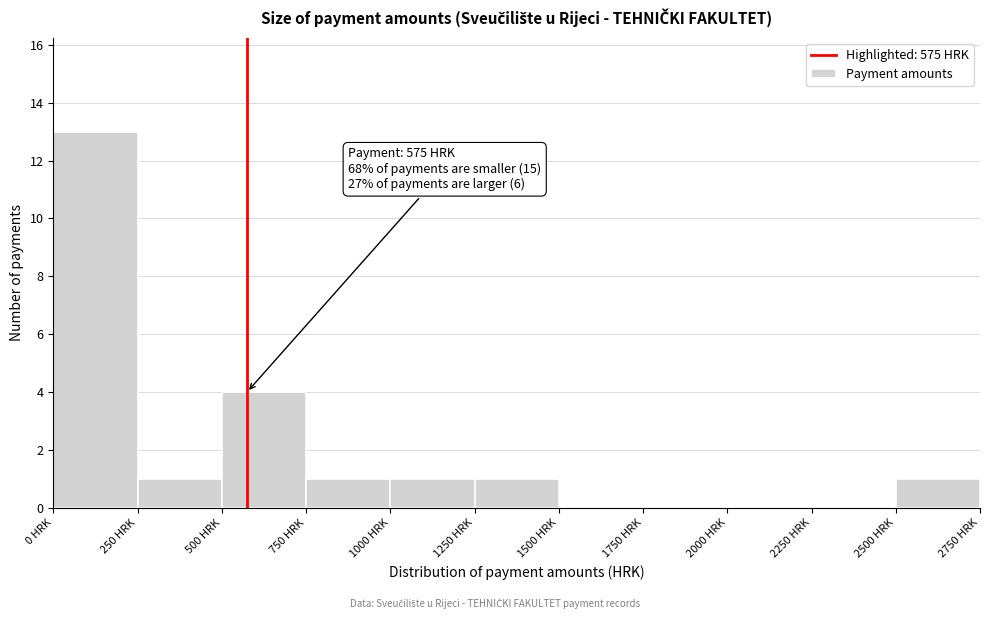

Over which range of the x-axis is the bar tallest?

0 to 250